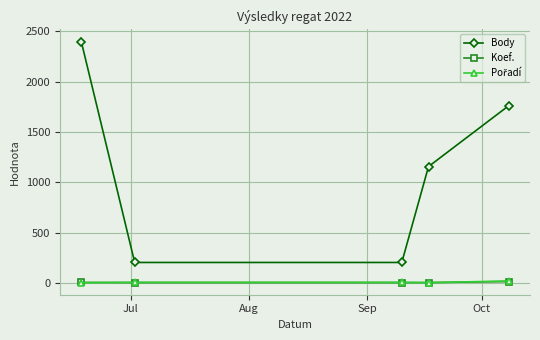

True or false: Body and Koef. cross at least once.

False